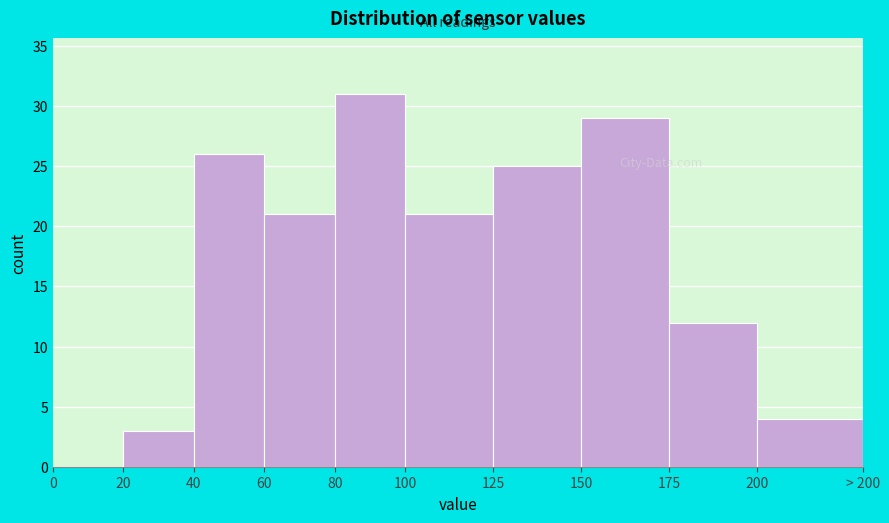

Reading left to right, transcribe all the data shown in this chart.

0=0	20=3	40=26	60=21	80=31	100=21	125=25	150=29	175=12	200=4